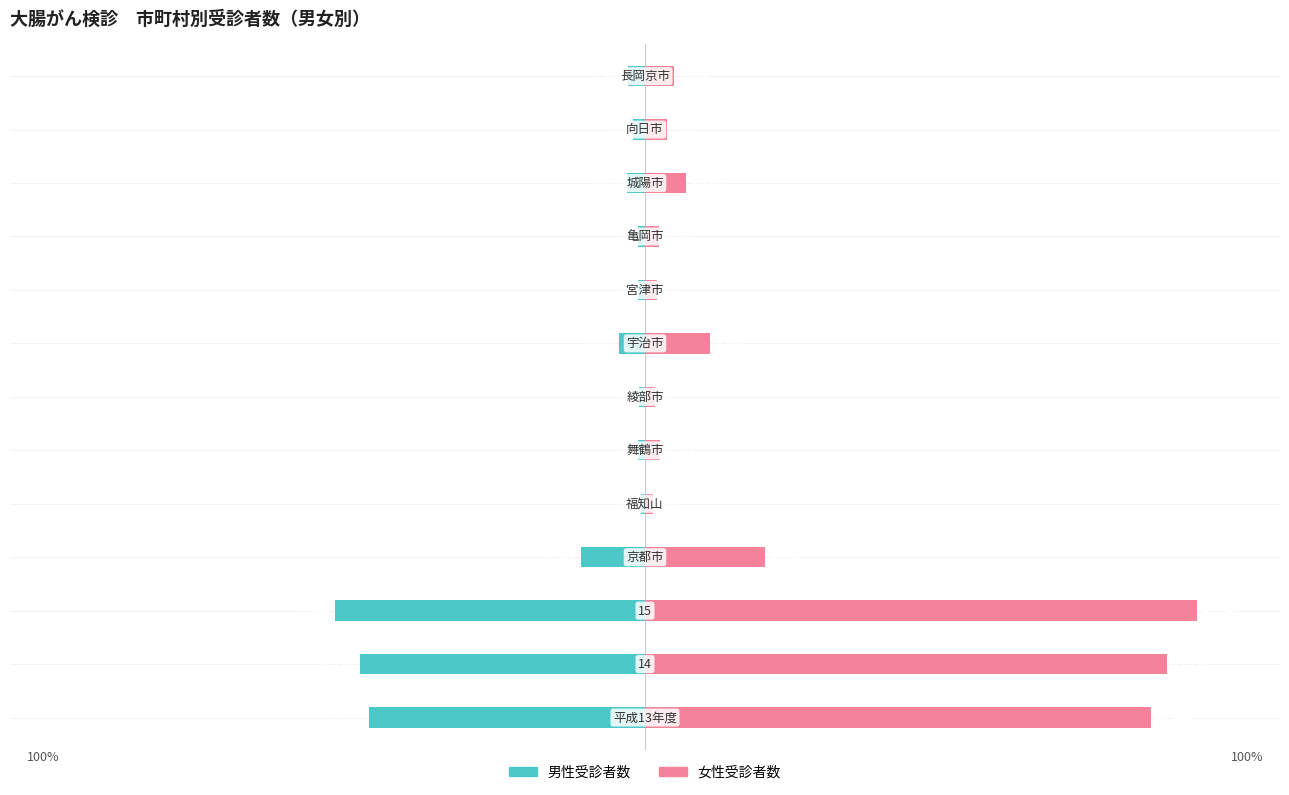

Which series changed the most between 0 and 3?

女性受診者数